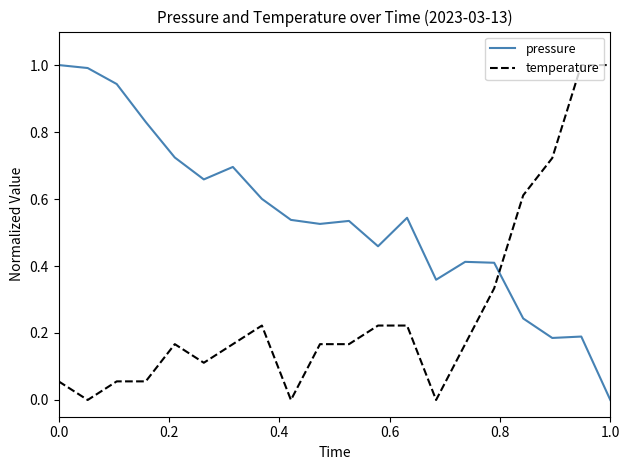

What is the difference between the maximum and minimum values in the temperature series?

1.0